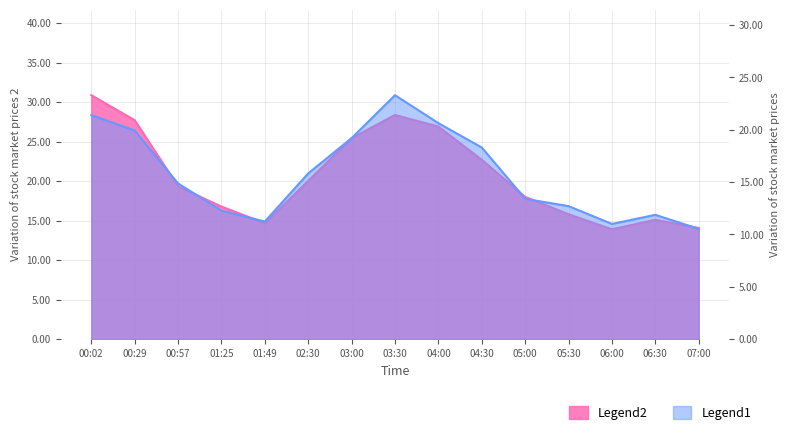

Which label corresponds to the largest value in the chart?

00:02